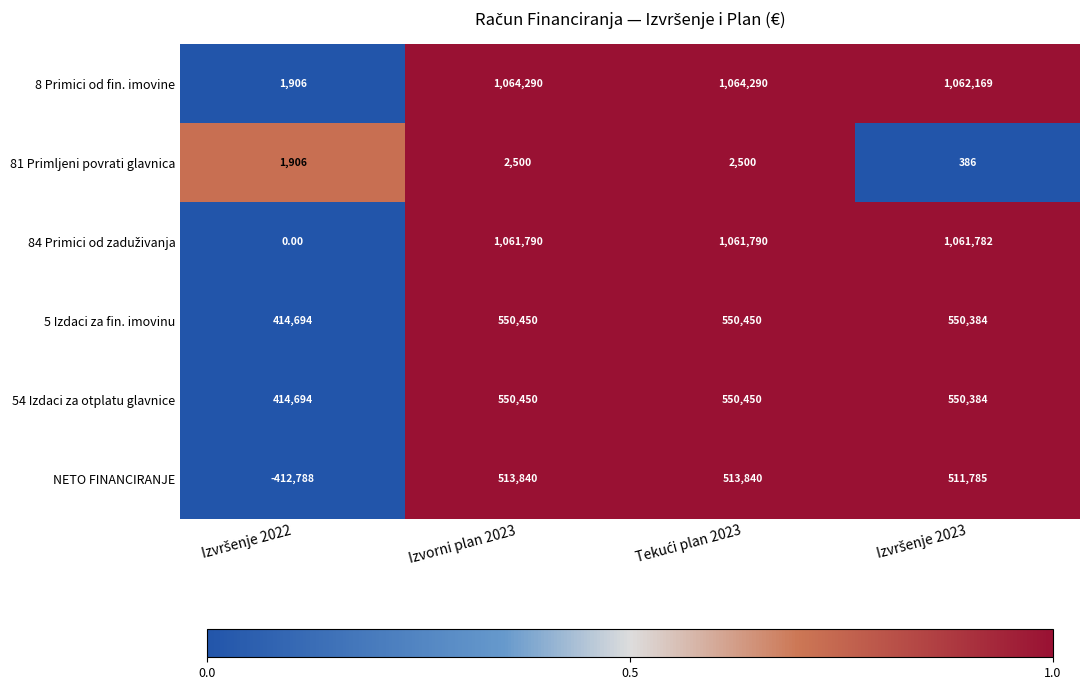

Which series has the largest total across all categories?

8 Primici od fin. imovine